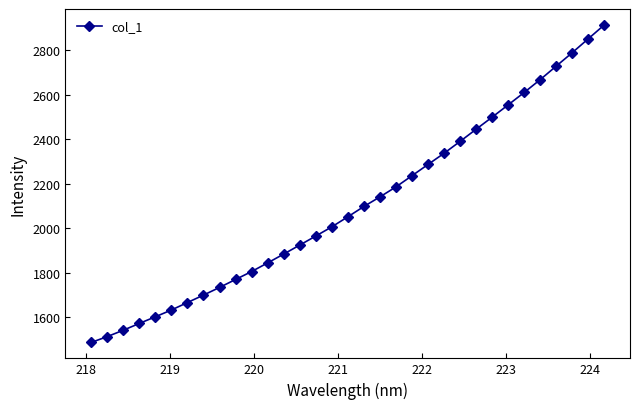

True or false: there are more than 1 points higher than both neighbors.

False